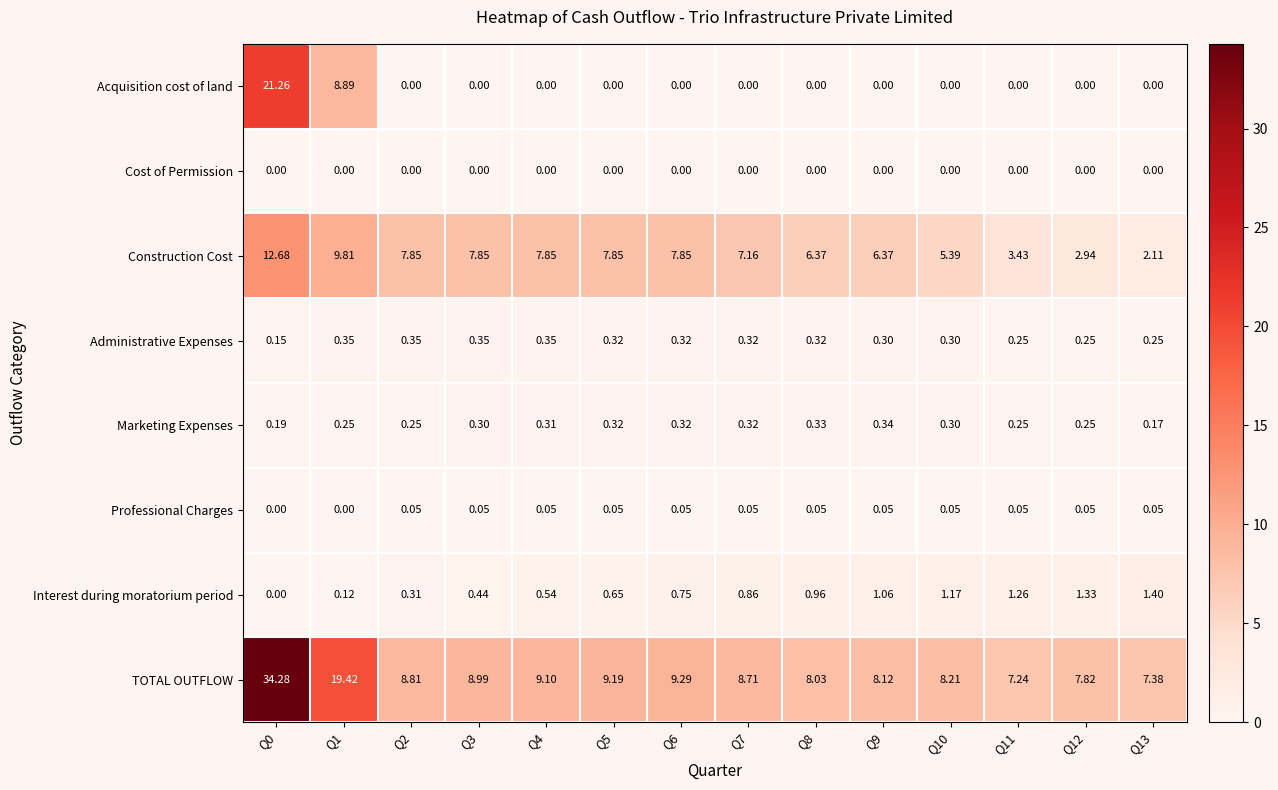

Which series has the largest total across all categories?

TOTAL OUTFLOW